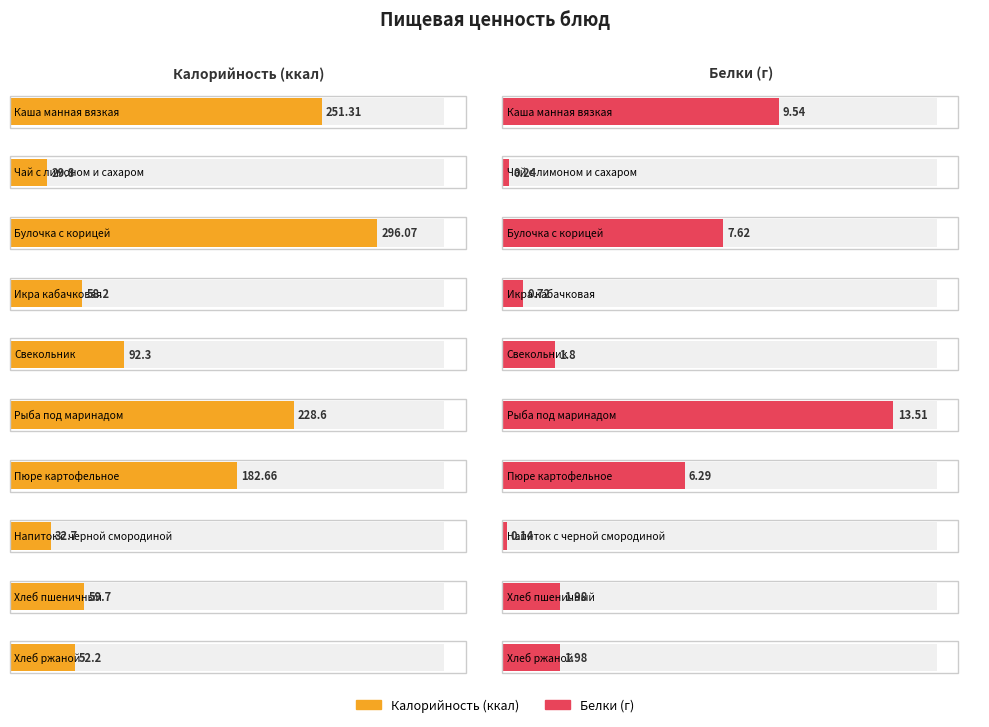

True or false: Калорийность has a value of 59.7 at Хлеб пшеничный.

True